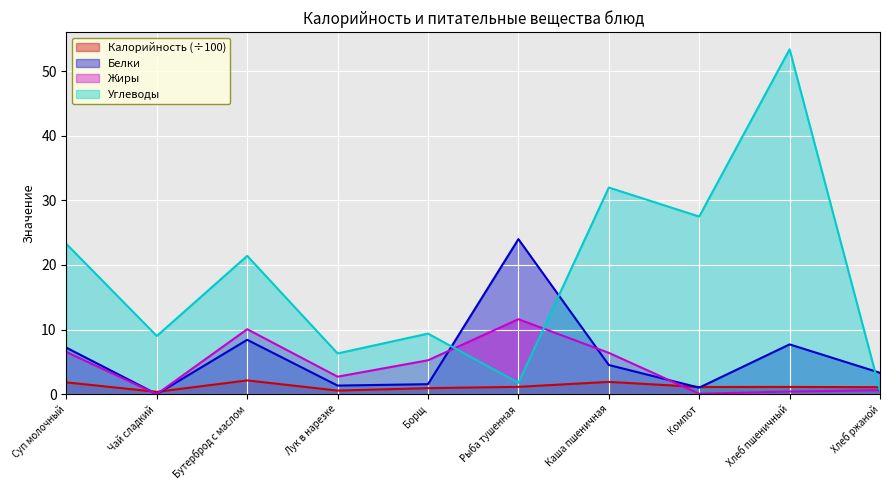

What is the sum of all Жиры values?

43.5